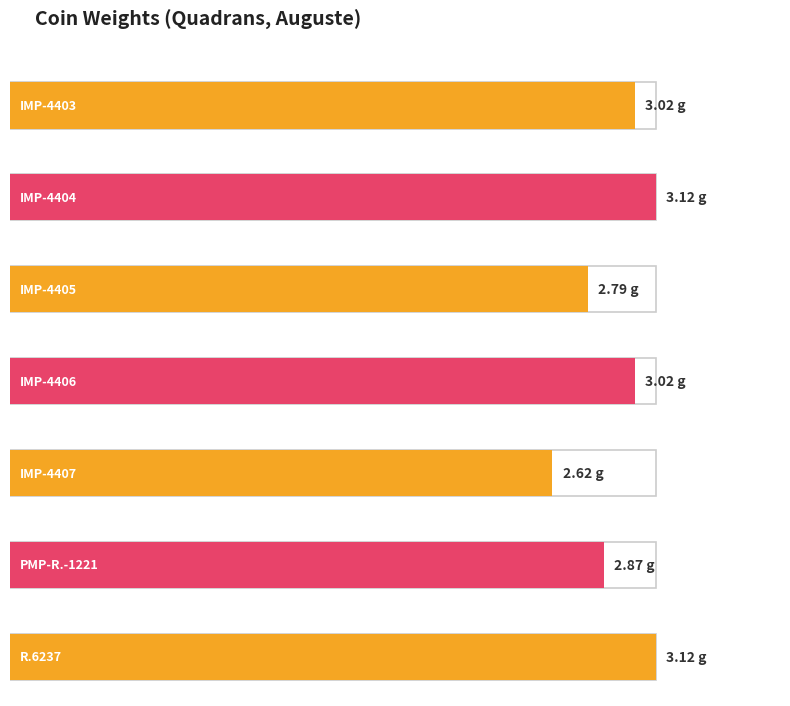

Approximately how many times larger is the value at IMP-4404 compared to IMP-4405?

1.1